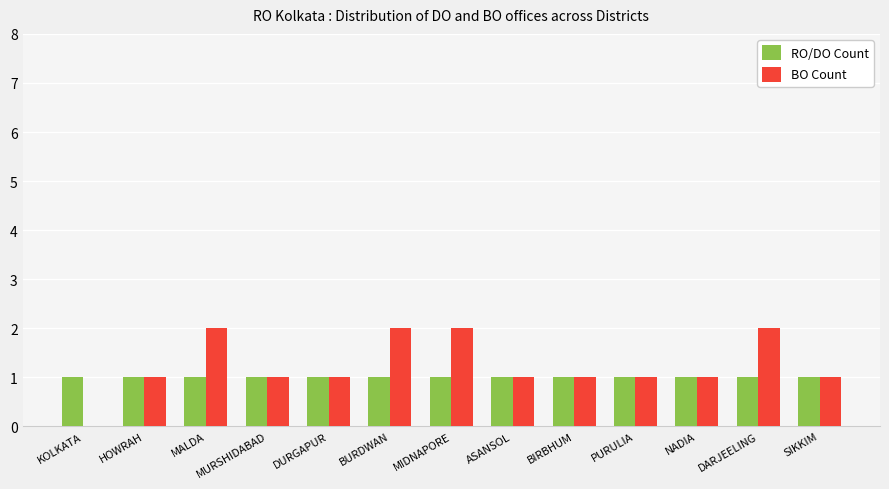

The value of RO/DO Count at DARJEELING is 1. True or false?

True